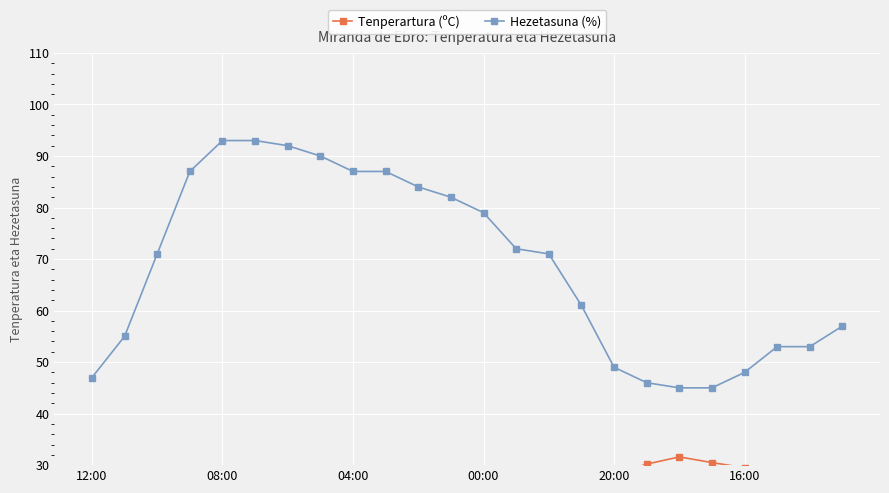

Reading right to left, list all the values displayed in this chart.

Tenperartura (ºC): 24.7	26.8	27.2	29.5	30.5	31.6	30.2	28.2	26.1	23.5	21.9	19.0	18.1	17.7	17.1	17.1	15.7	14.8	13.7	15.3	18.0	21.9	25.2	27.0
Hezetasuna (%): 57.0	53.0	53.0	48.0	45.0	45.0	46.0	49.0	61.0	71.0	72.0	79.0	82.0	84.0	87.0	87.0	90.0	92.0	93.0	93.0	87.0	71.0	55.0	47.0